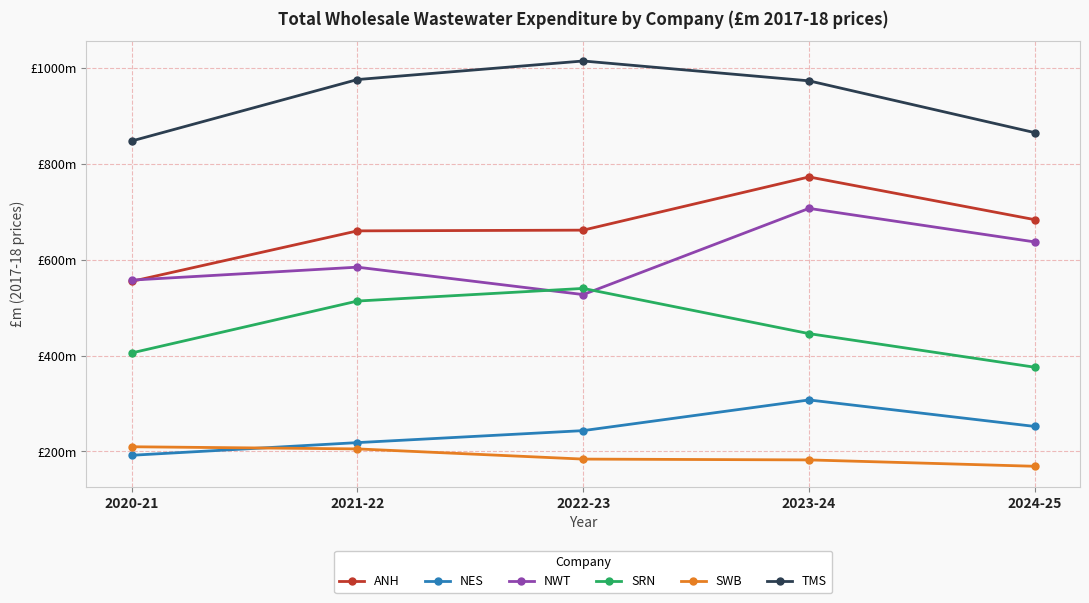

Does the chart have visible grid lines?

Yes